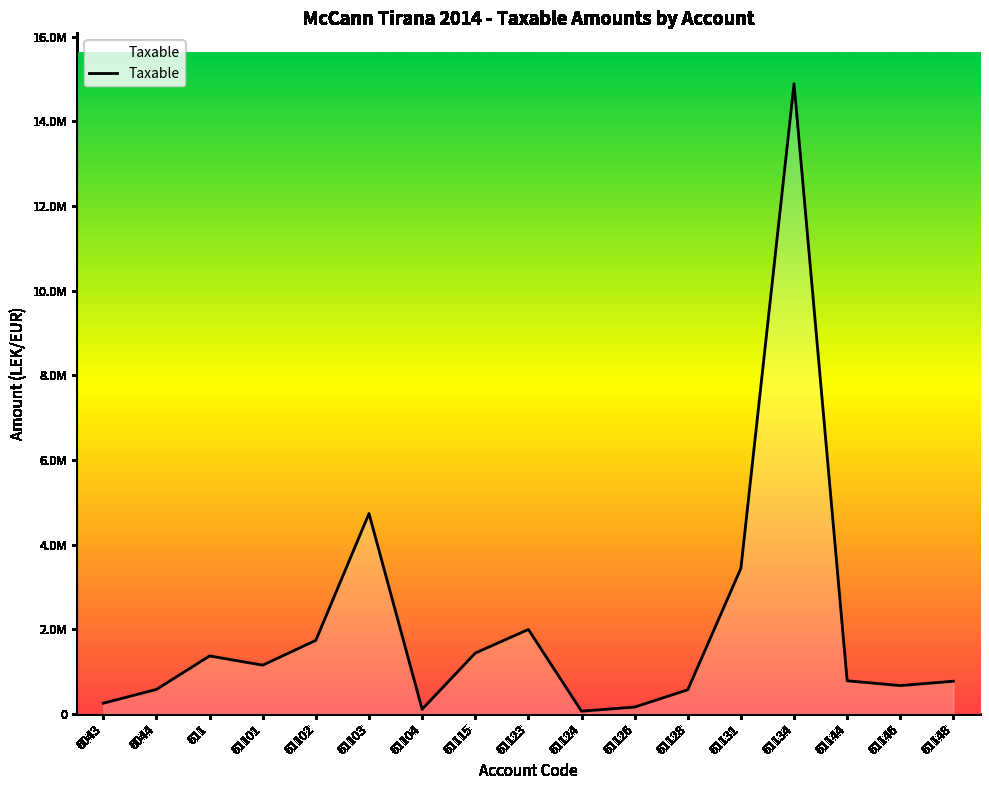

At which category does the data reach its first local valley?

61101